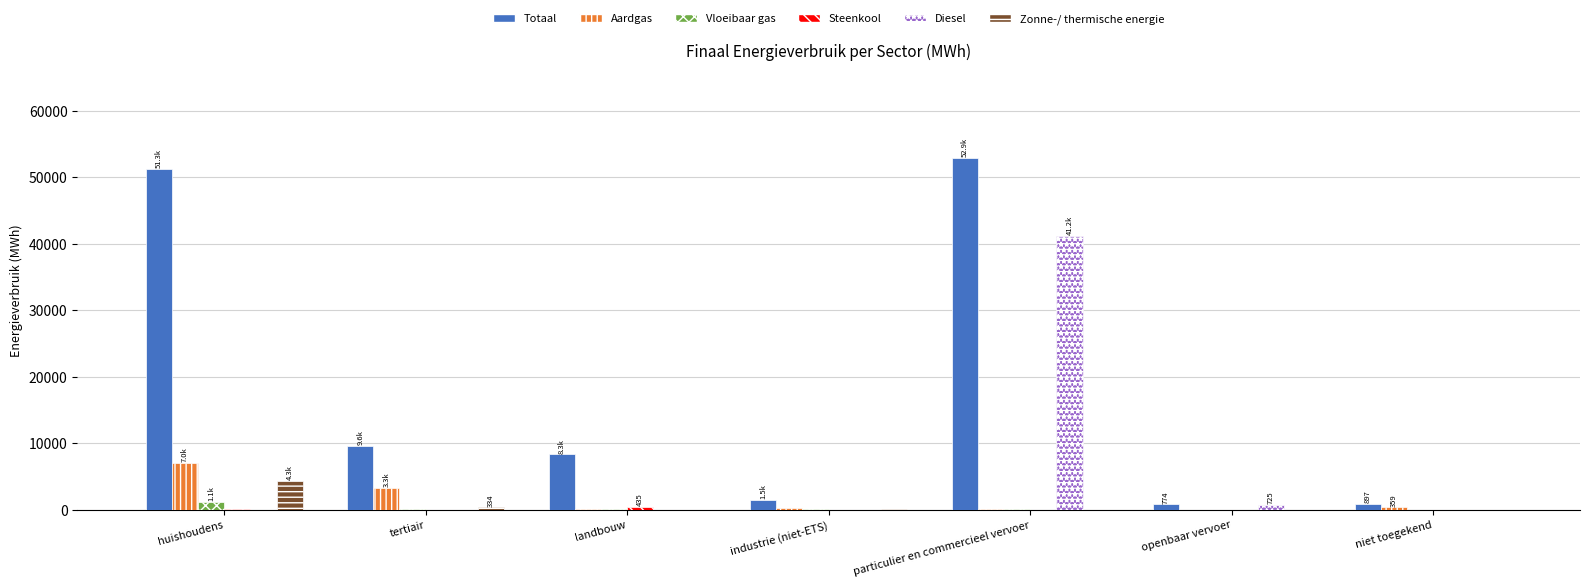

Where is Aardgas nearest to the value 3524?

tertiair